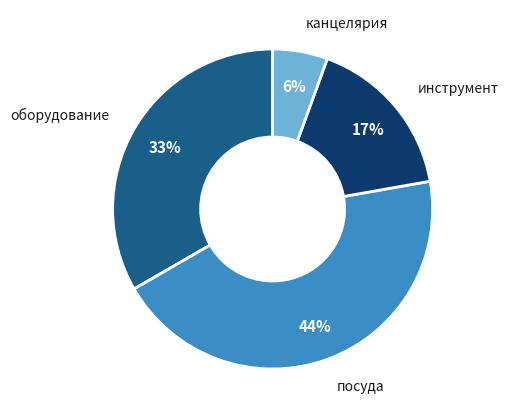

Is there a majority slice in this chart?

No